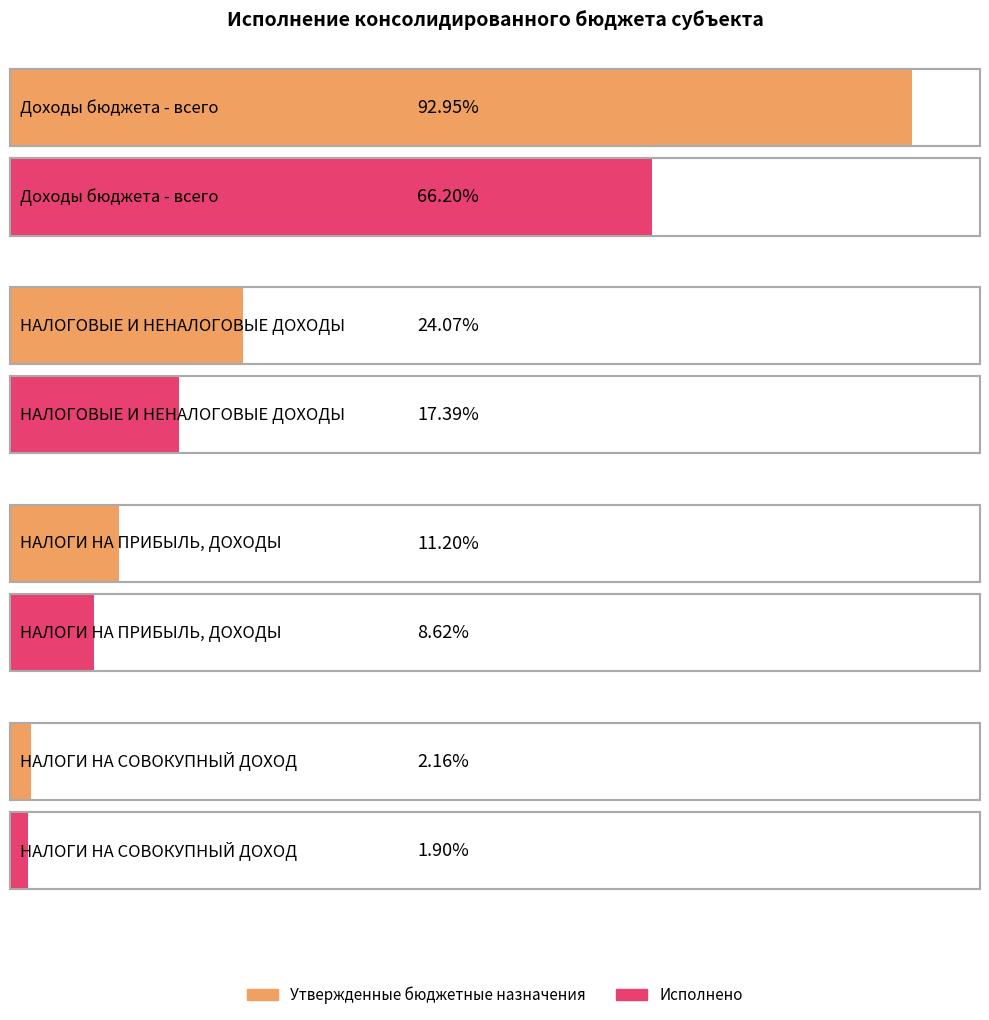

What is the label of the 2nd bar from the left?

НАЛОГОВЫЕ И НЕНАЛОГОВЫЕ ДОХОДЫ